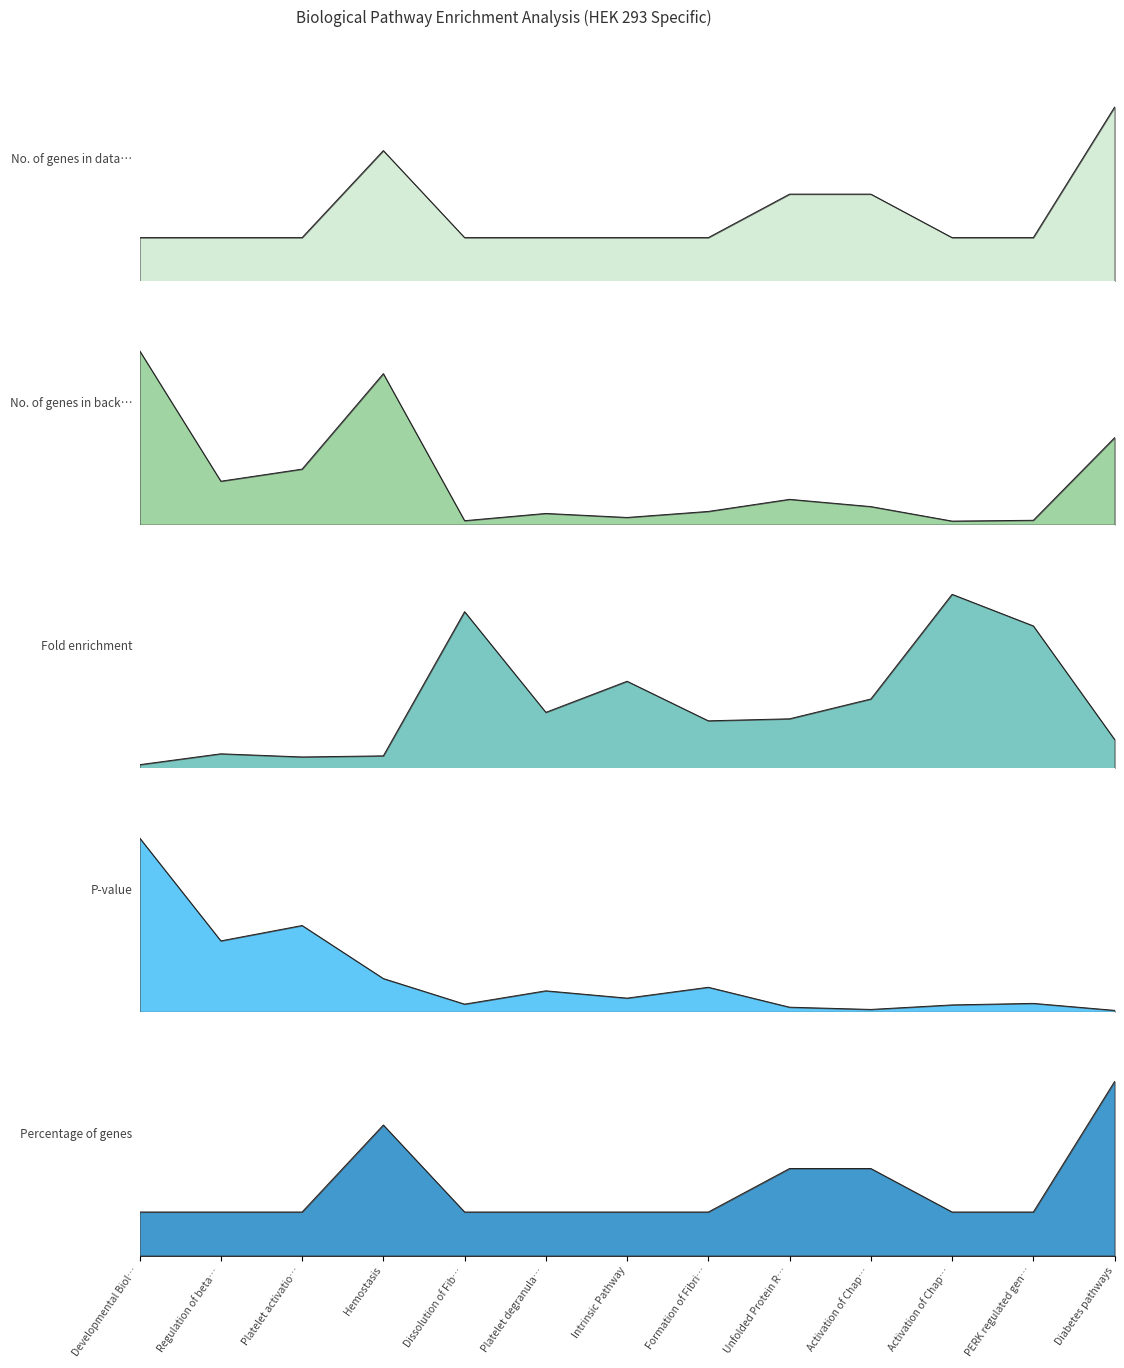

Which series changed the most between Hemostasis and Intrinsic Pathway?

No. of genes in background